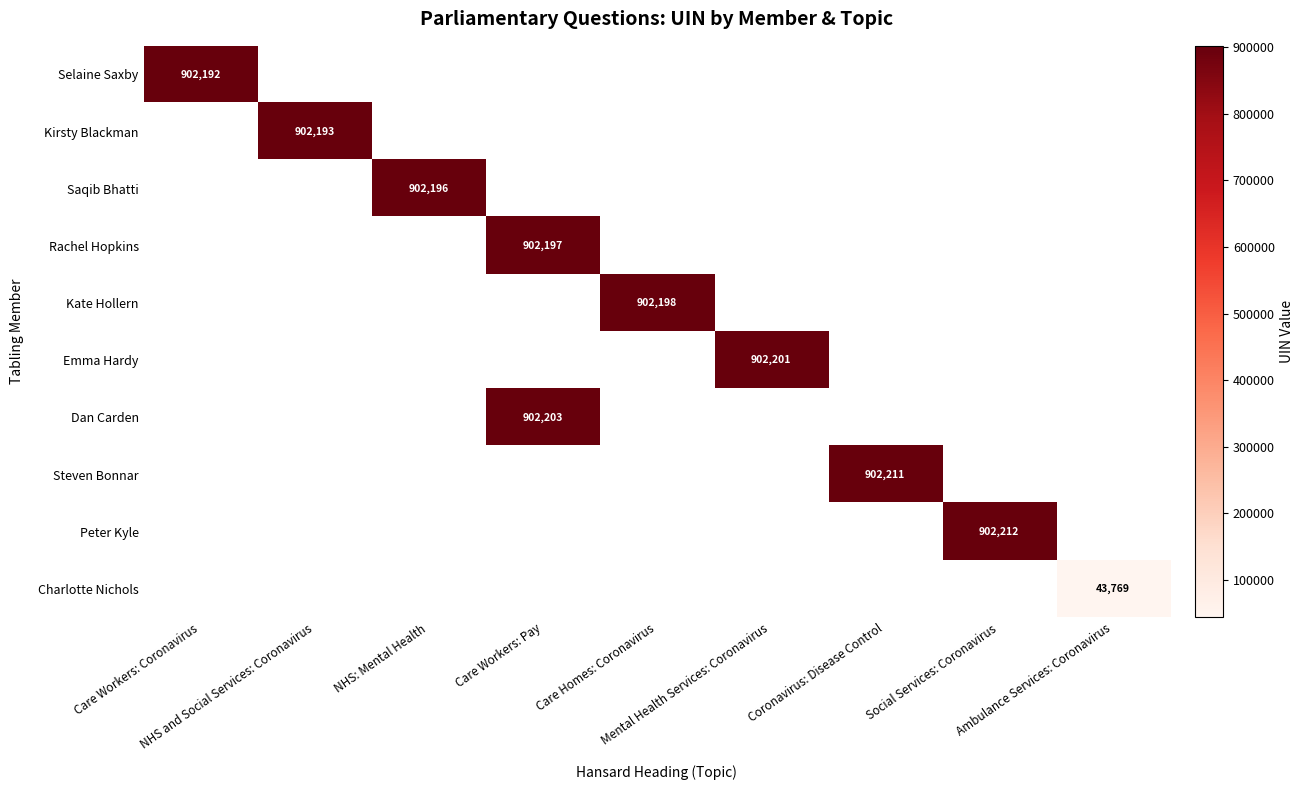

How many positive values does the Kirsty Blackman series have?

1